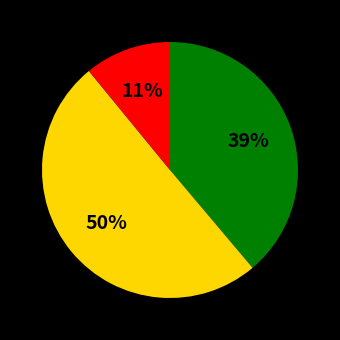

To the nearest percent, what is the average slice percentage?

33%